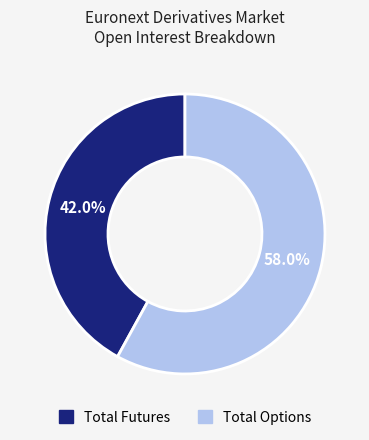

The Total Futures slice represents 42% of the pie. True or false?

True